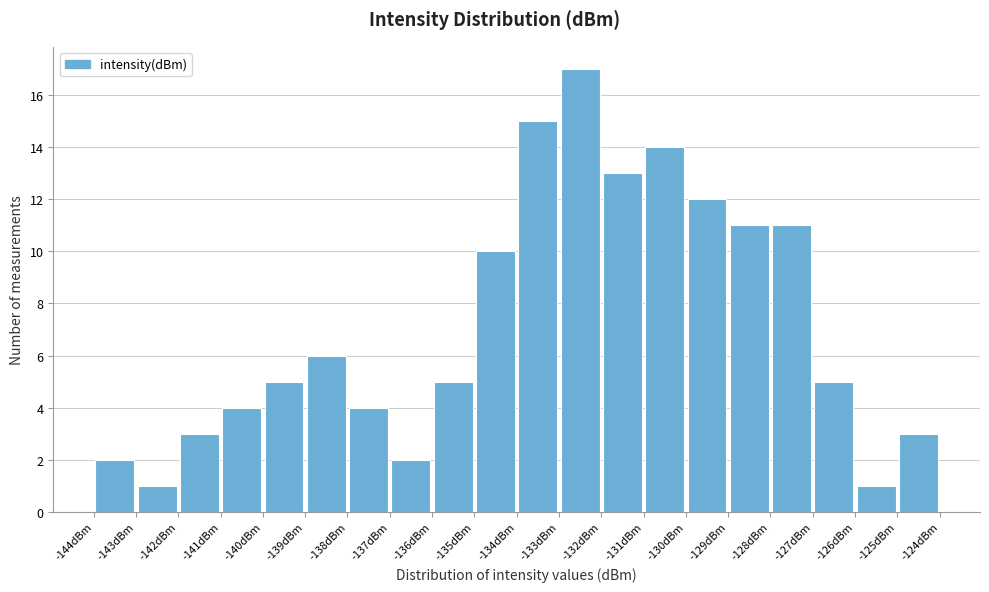

What is the height of the bar covering -127.8 to -126.8 on the x-axis? Neither the bar edges nor the heights are printed on the chart, so give them approximately, as read against the axes.

11